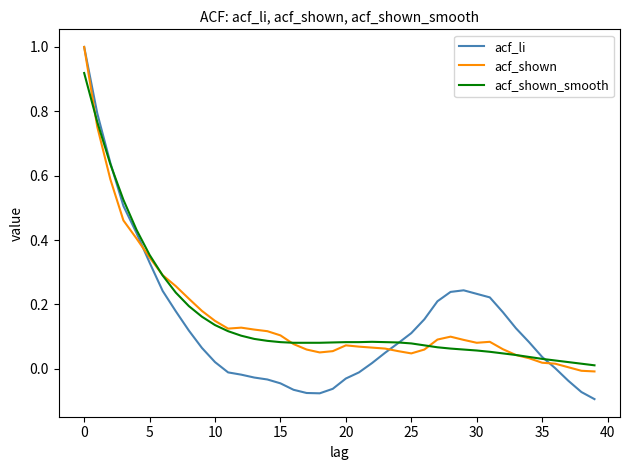

What is the highest value of the acf_li series?

1.0